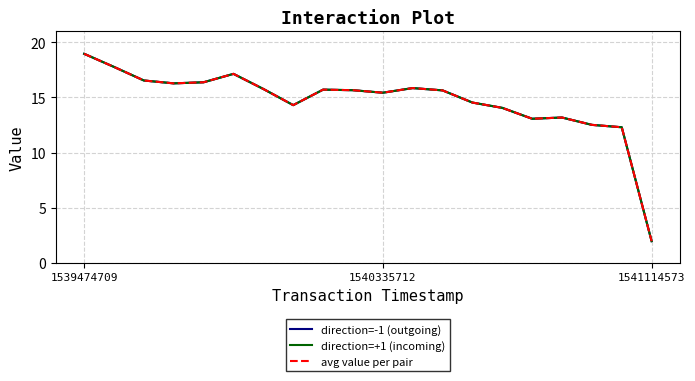

At which category does the chart reach its peak across all series?

1539474709